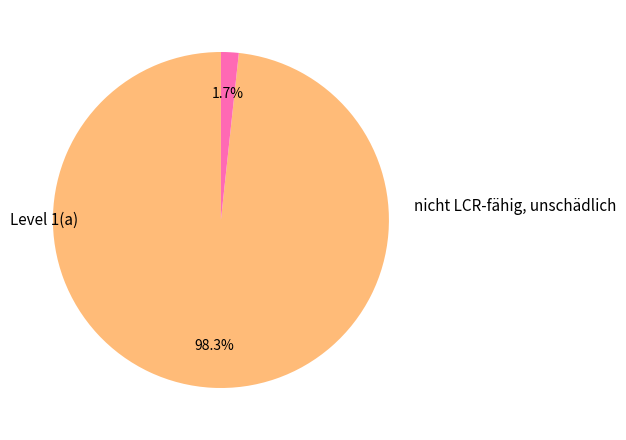

Does any single category account for the majority?

Yes